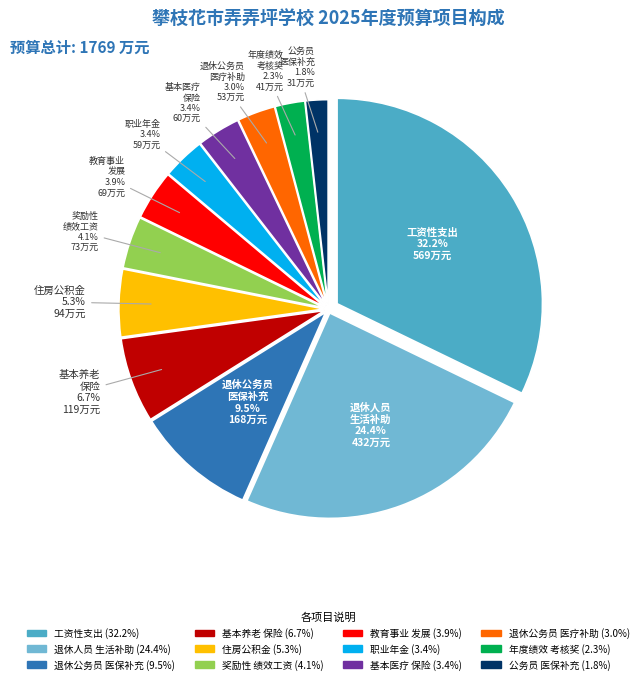

To the nearest percent, what is the average slice percentage?

8%